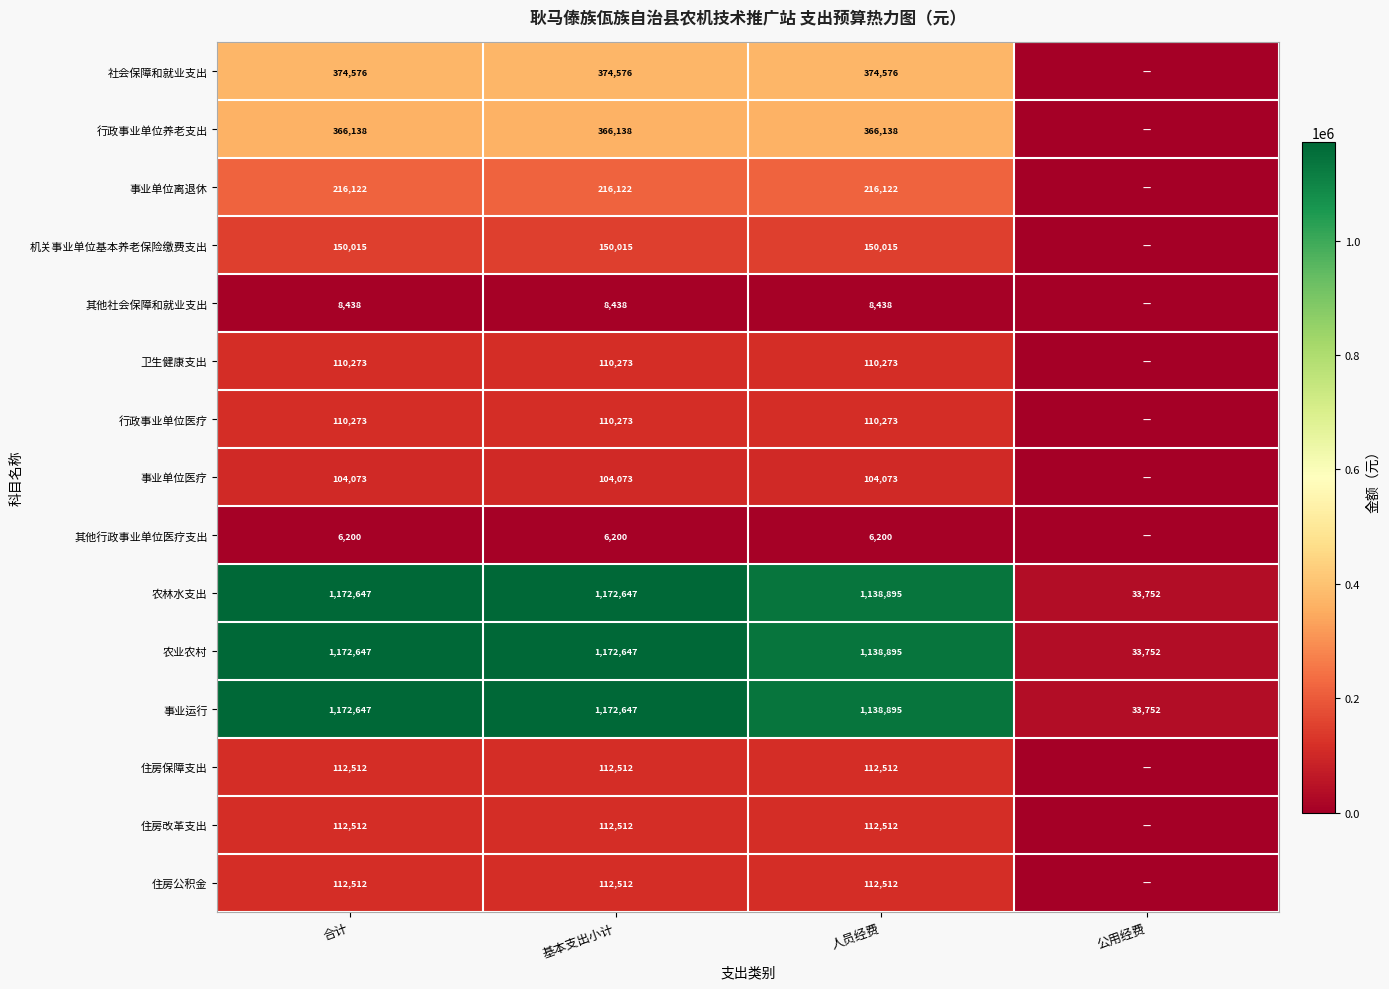

At how many categories does at least one series exceed 891501?

3